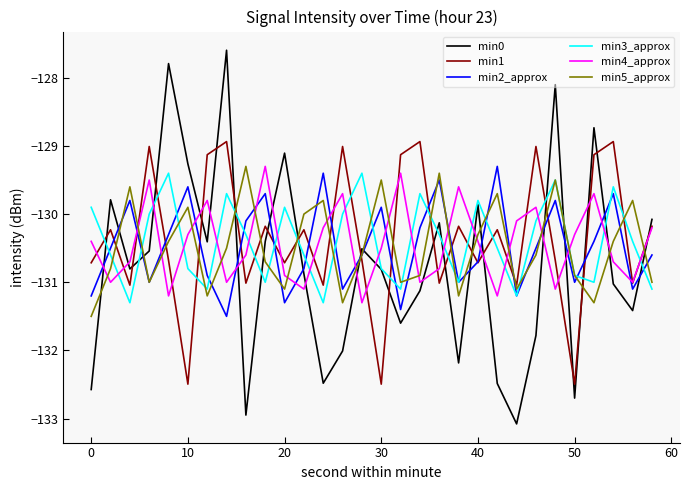

Reading left to right, list all the values displayed in this chart.

min0: -132.6	-129.8	-130.8	-130.5	-127.8	-129.3	-130.4	-127.6	-132.9	-130.4	-129.1	-130.9	-132.5	-132.0	-130.5	-130.8	-131.6	-131.1	-130.1	-132.2	-129.9	-132.5	-133.1	-131.8	-128.1	-132.7	-128.7	-131.0	-131.4	-130.1
min1: -130.7	-130.2	-131.0	-129.0	-130.7	-132.5	-129.1	-128.9	-131.0	-130.2	-130.7	-130.2	-131.0	-129.0	-130.7	-132.5	-129.1	-128.9	-131.0	-130.2	-130.7	-130.2	-131.0	-129.0	-130.7	-132.5	-129.1	-128.9	-131.0	-130.2
min2_approx: -131.2	-130.5	-129.8	-131.0	-130.3	-129.6	-130.9	-131.5	-130.1	-129.7	-131.3	-130.8	-129.4	-131.1	-130.6	-129.9	-131.4	-130.2	-129.5	-131.0	-130.7	-129.3	-131.2	-130.5	-129.8	-131.0	-130.4	-129.7	-131.1	-130.6
min3_approx: -129.9	-130.6	-131.3	-130.0	-129.4	-130.8	-131.1	-129.7	-130.3	-131.0	-129.9	-130.6	-131.3	-130.0	-129.4	-130.8	-131.1	-129.7	-130.3	-131.0	-129.8	-130.5	-131.2	-130.1	-129.5	-130.9	-131.0	-129.6	-130.4	-131.1
min4_approx: -130.4	-131.0	-130.7	-129.5	-131.2	-130.3	-129.8	-131.0	-130.6	-129.3	-130.9	-131.1	-130.2	-129.7	-131.3	-130.5	-129.4	-131.0	-130.8	-129.6	-130.4	-131.2	-130.1	-129.9	-131.1	-130.3	-129.7	-130.7	-131.0	-130.2
min5_approx: -131.5	-130.8	-129.6	-131.0	-130.4	-129.9	-131.2	-130.5	-129.3	-130.7	-131.1	-130.0	-129.8	-131.3	-130.6	-129.5	-131.0	-130.9	-129.4	-131.2	-130.3	-129.7	-131.1	-130.6	-129.5	-130.9	-131.3	-130.4	-129.8	-131.0